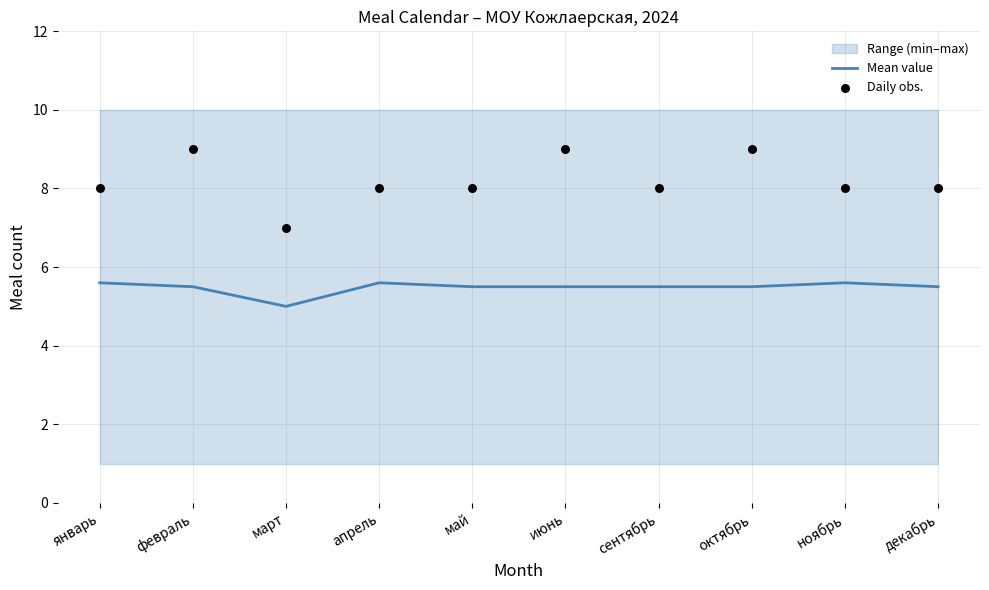

Which series has the largest total across all categories?

Daily obs.